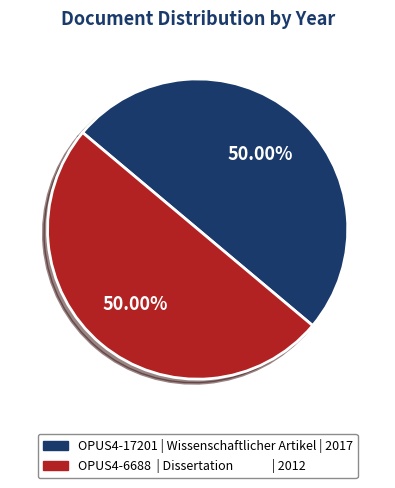

Is there a majority slice in this chart?

Yes